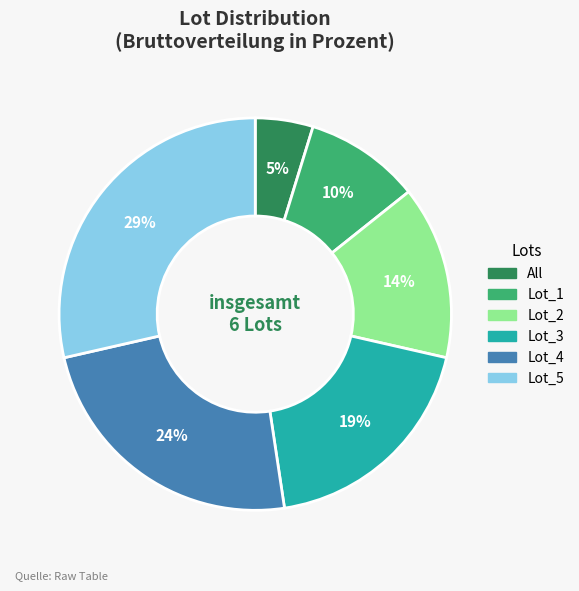

To the nearest percent, what portion does Lot_1 represent?

10%